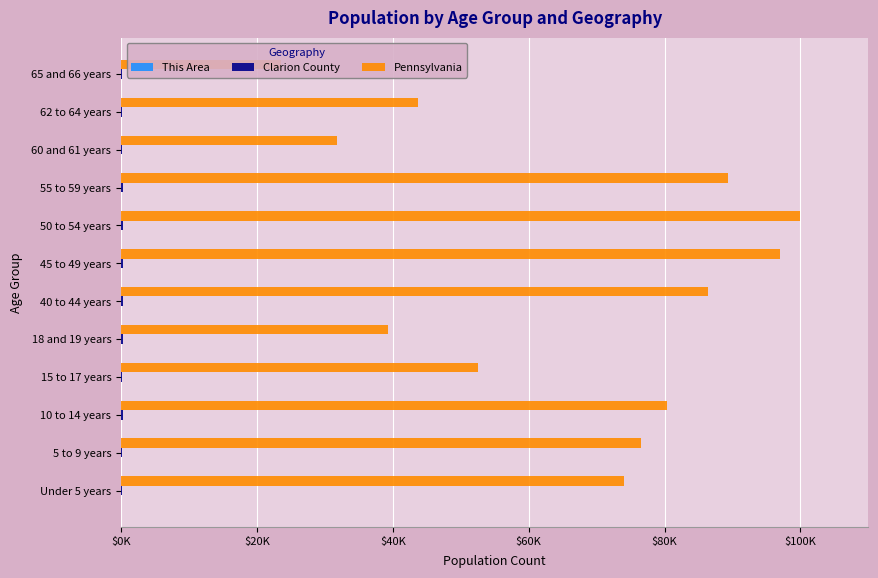

Which series has the largest total across all categories?

Pennsylvania